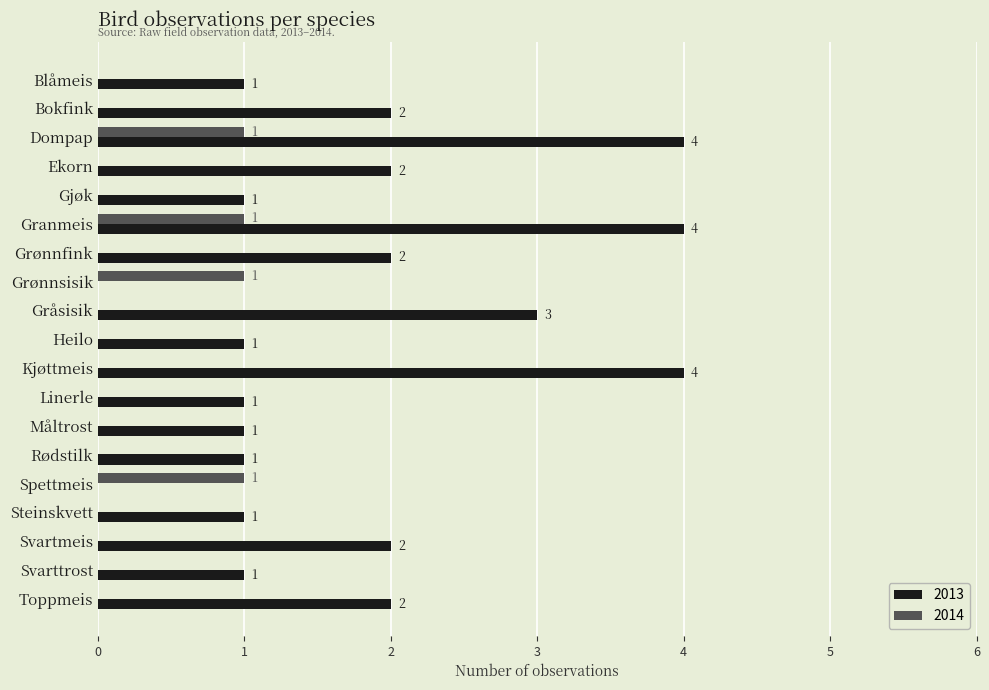

What is the spread (max minus min) of values at Dompap?

3